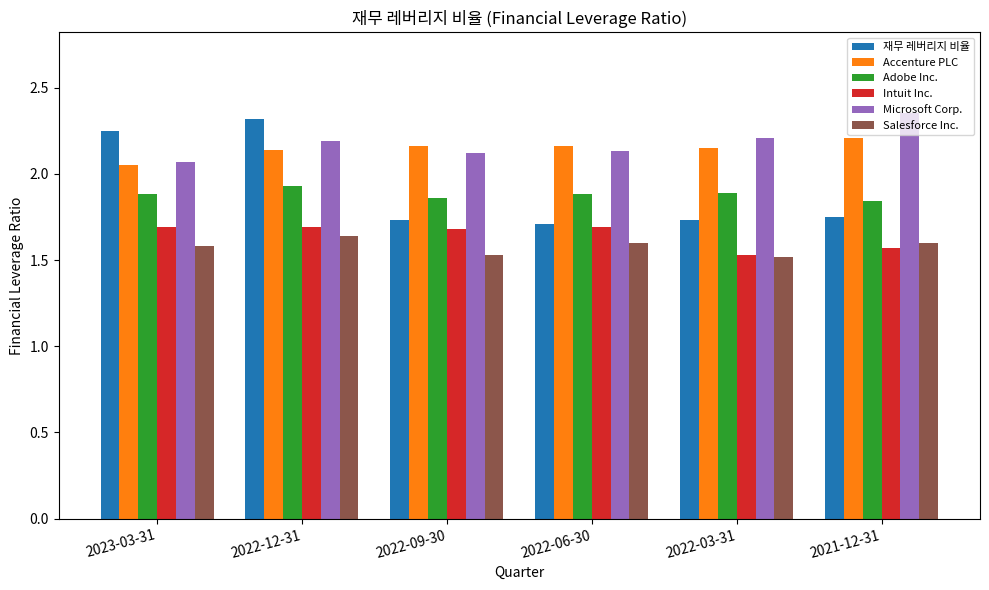

Which series has the widest spread of values?

재무 레버리지 비율